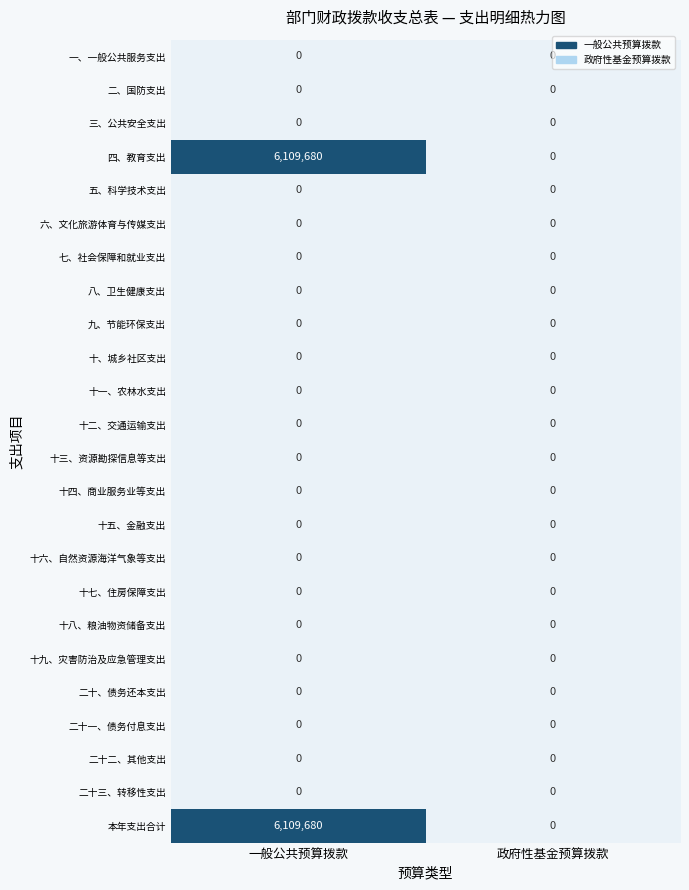

What is the difference between the highest and lowest values at 一般公共预算拨款?

6109680